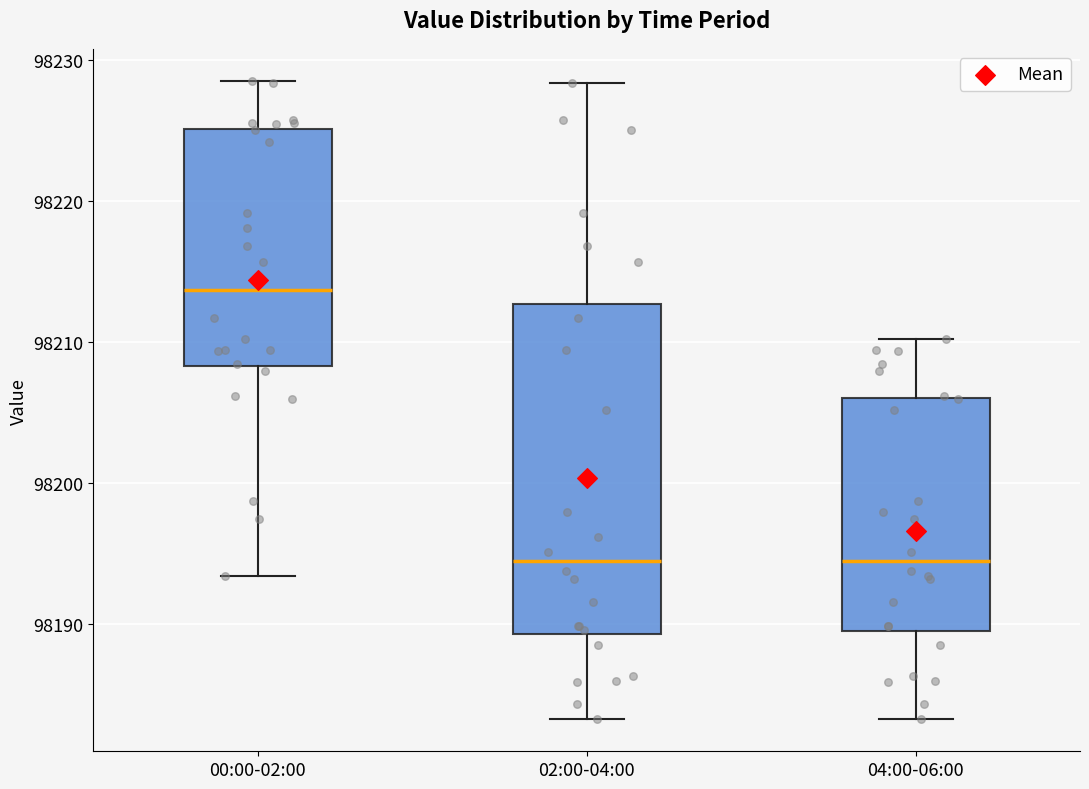

Where does the upper whisker of the box for 02:00-04:00 end on the y-axis? The values are not printed on the chart, so give them approximately, as read against the axis.

98228